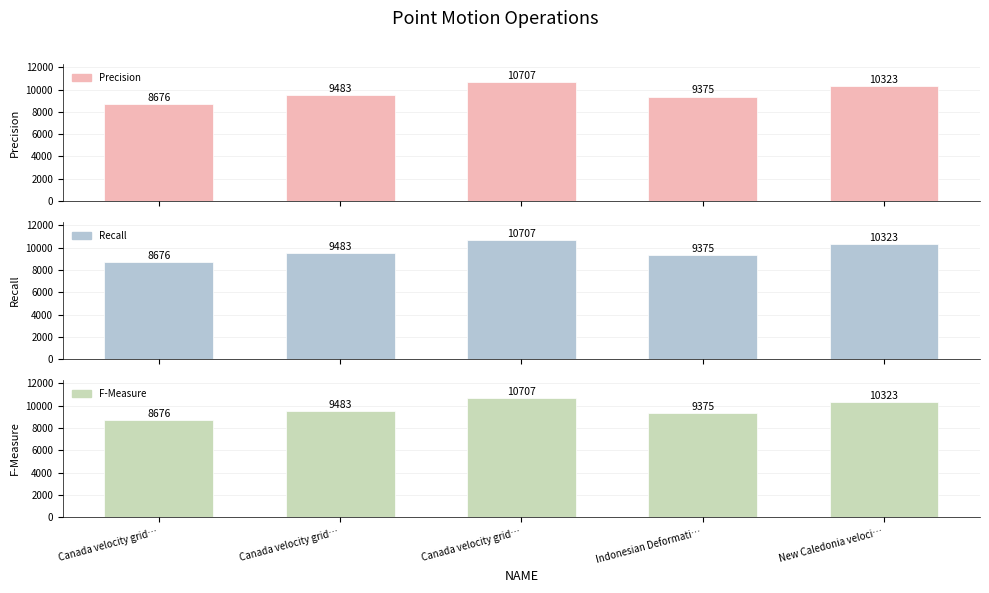

Where does the F-Measure series first go above 9483?

Canada velocity grid…